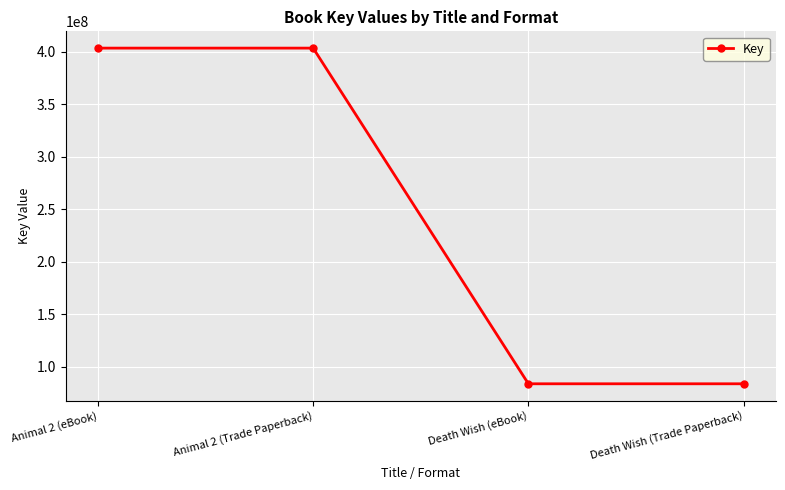

What is the average value?

243573972